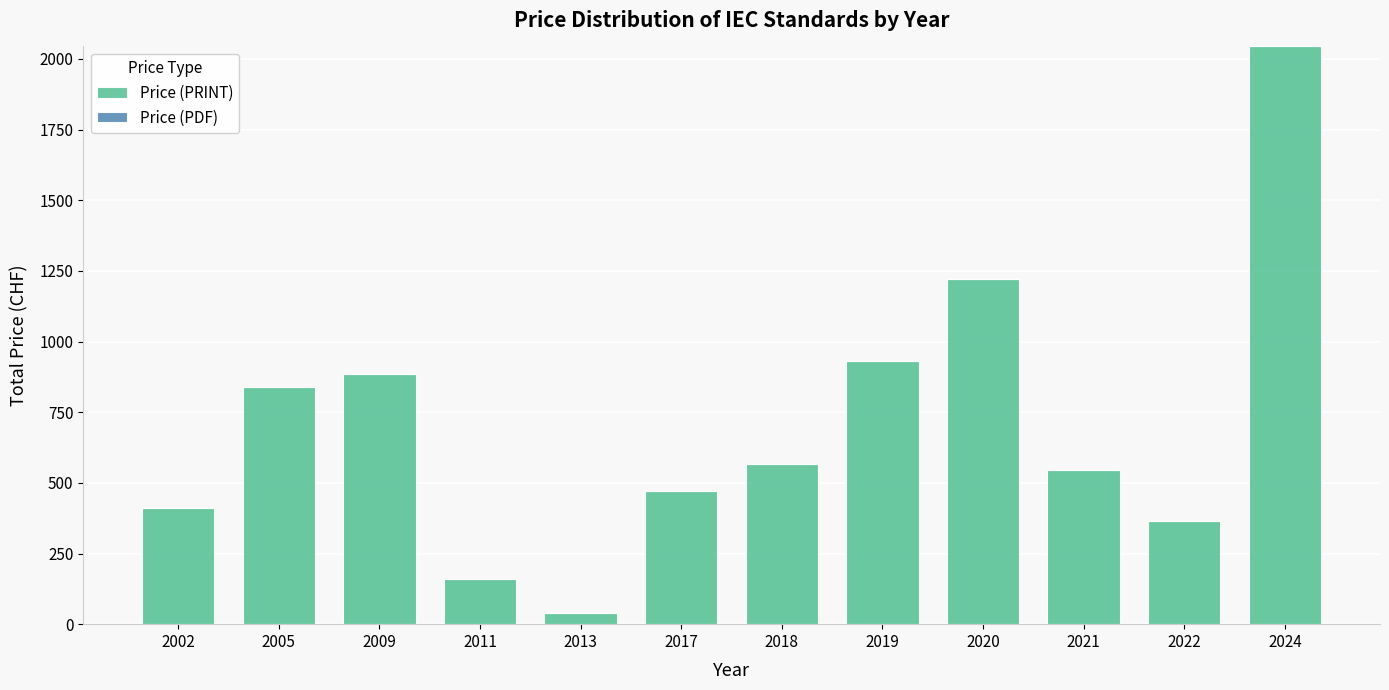

Does the chart contain any negative values?

No